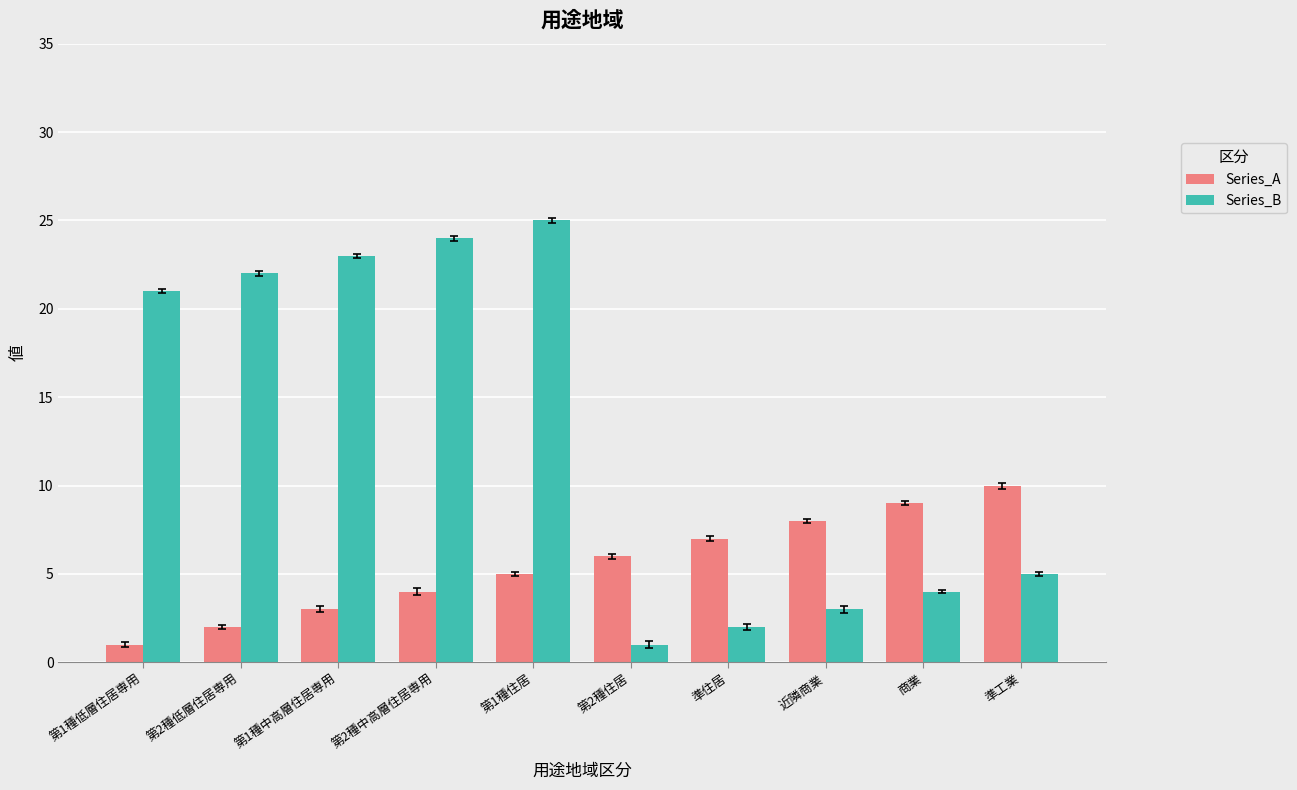

What is the average value of the Series_A series?

6